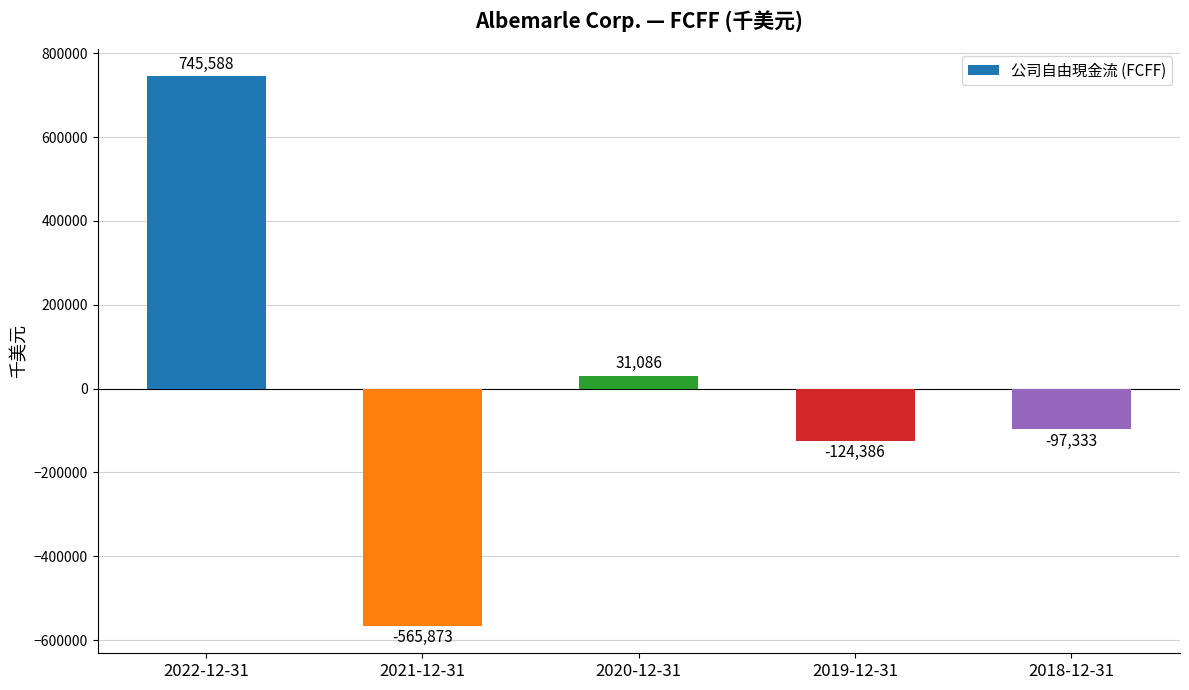

Reading right to left, what are all the values shown in this chart?

2018-12-31=-97333	2019-12-31=-124386	2020-12-31=31086	2021-12-31=-565873	2022-12-31=745588